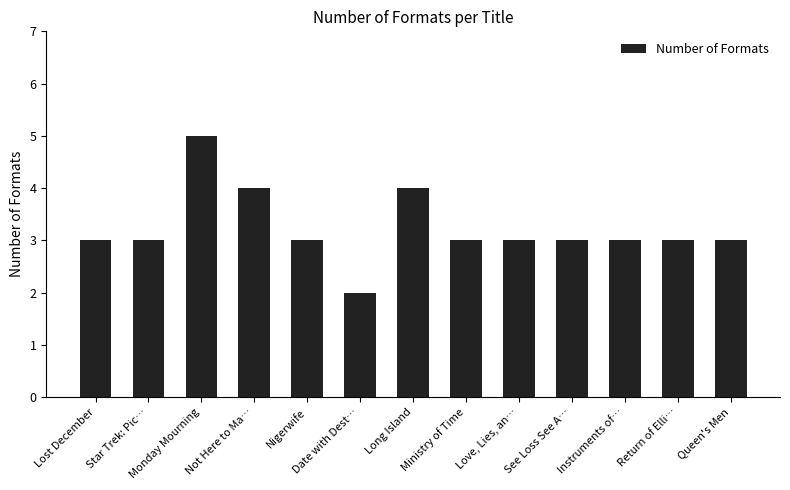

What is the value of the 4th bar from the left?

4